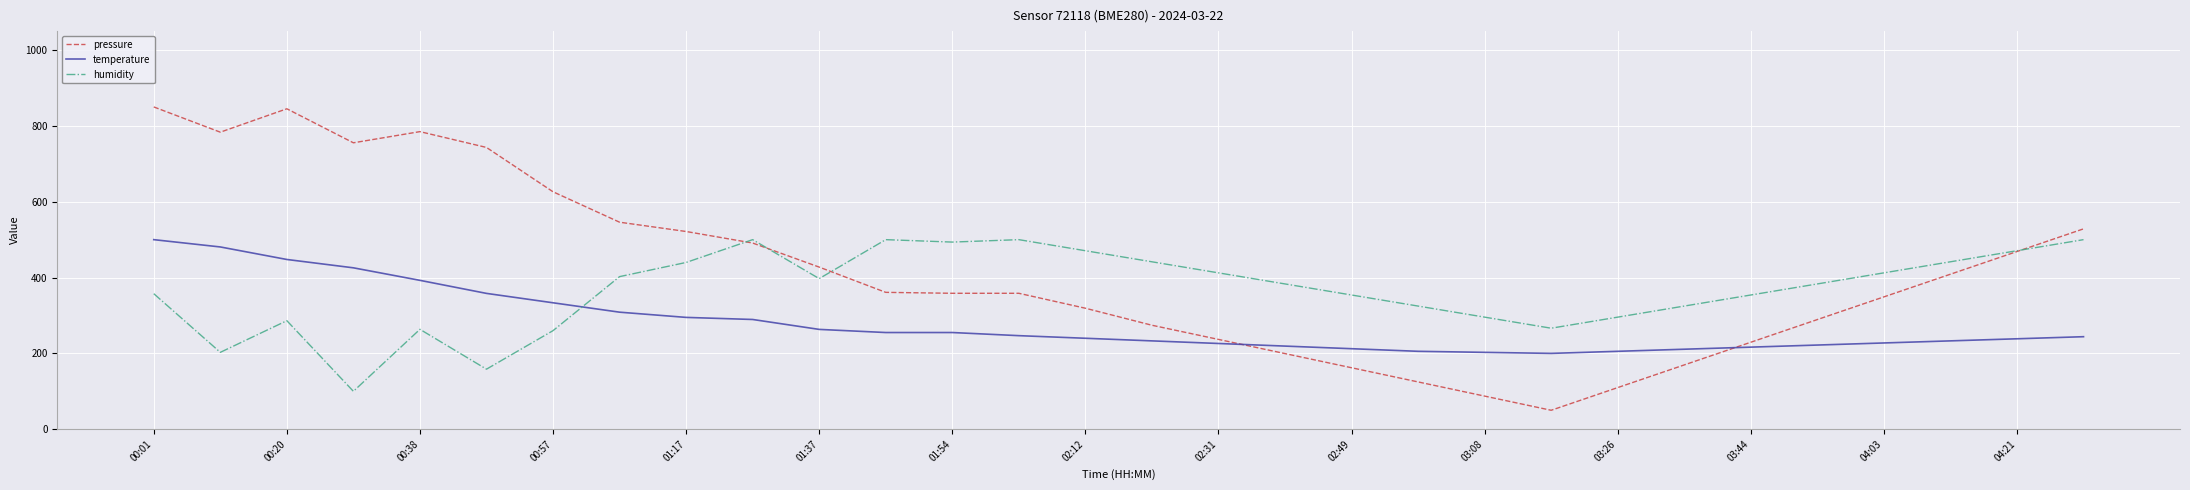

How many times do humidity and temperature cross each other?

1